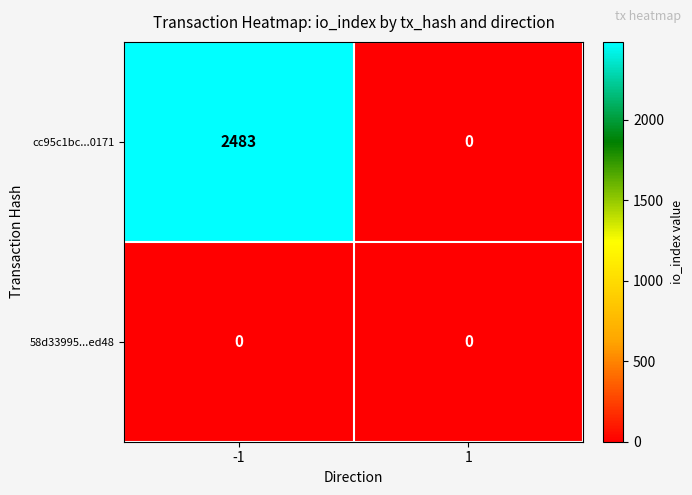

Reading left to right, transcribe all the data shown in this chart.

cc95c1bc...0171: 2483	0
58d33995...ed48: 0	0